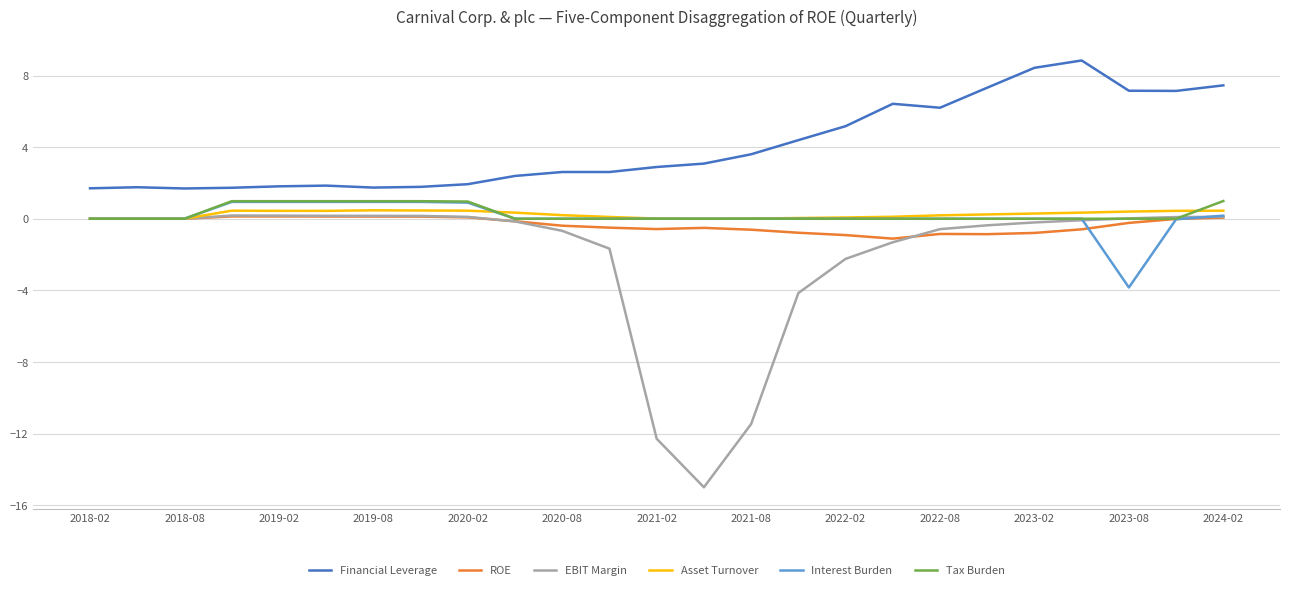

Which series has the largest range (max minus min)?

EBIT Margin